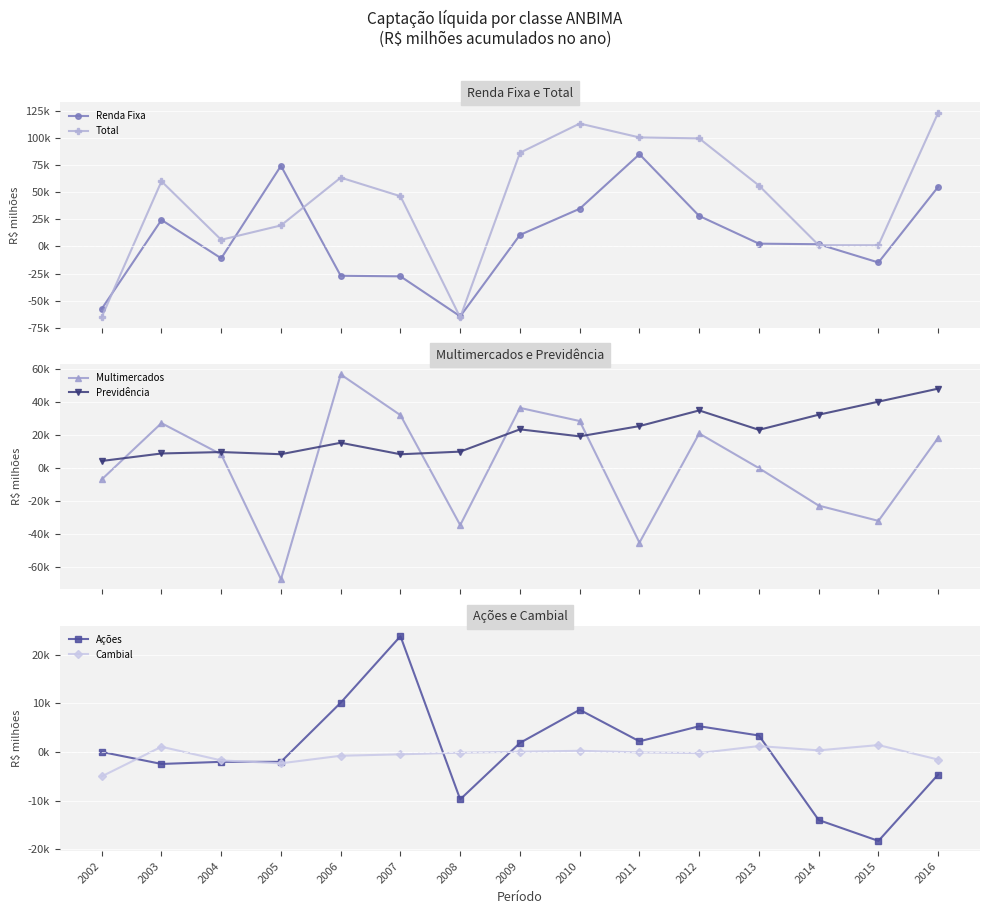

The Cambial series shows 1215.4 at 2013. True or false?

True